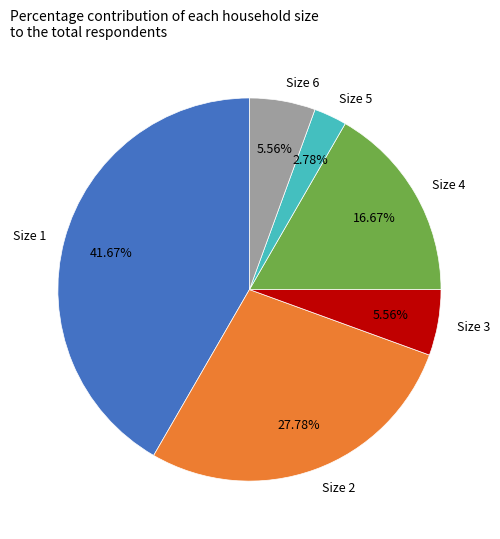

How many slices are in this pie chart?

6